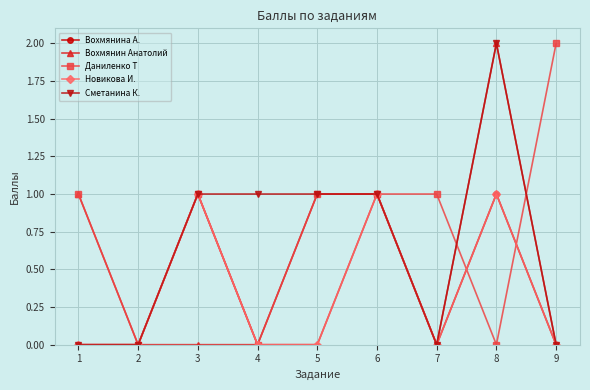

At which category is the sum across all series the highest?

8